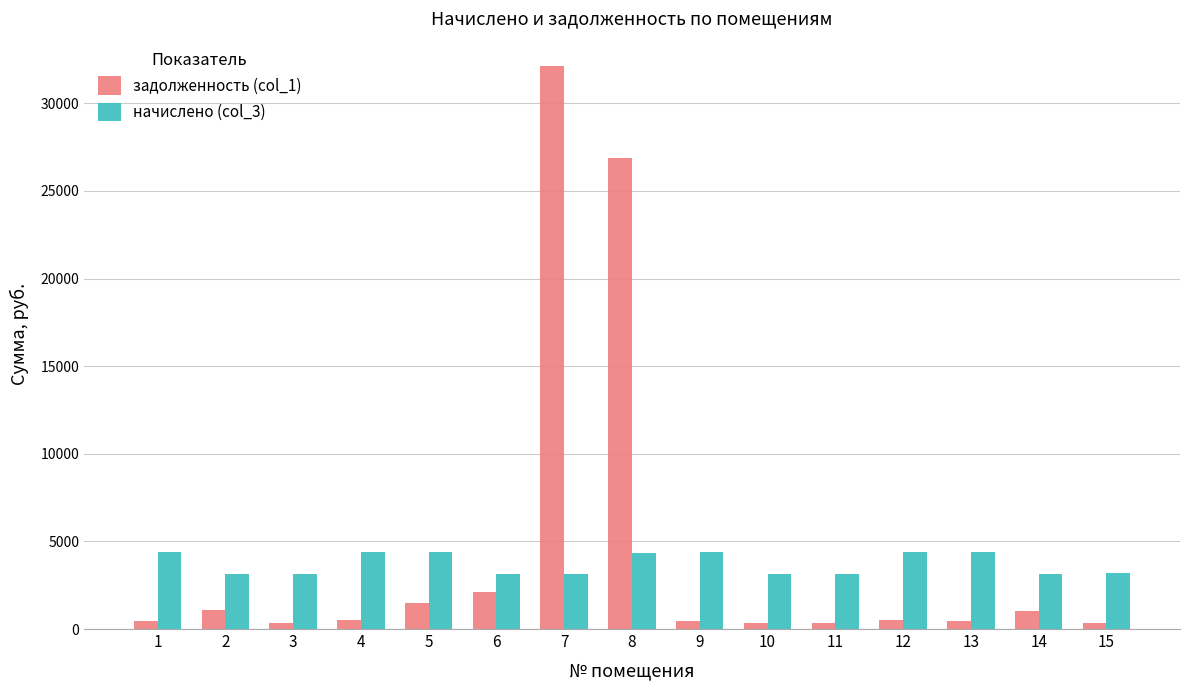

How many bars are there in total?

30